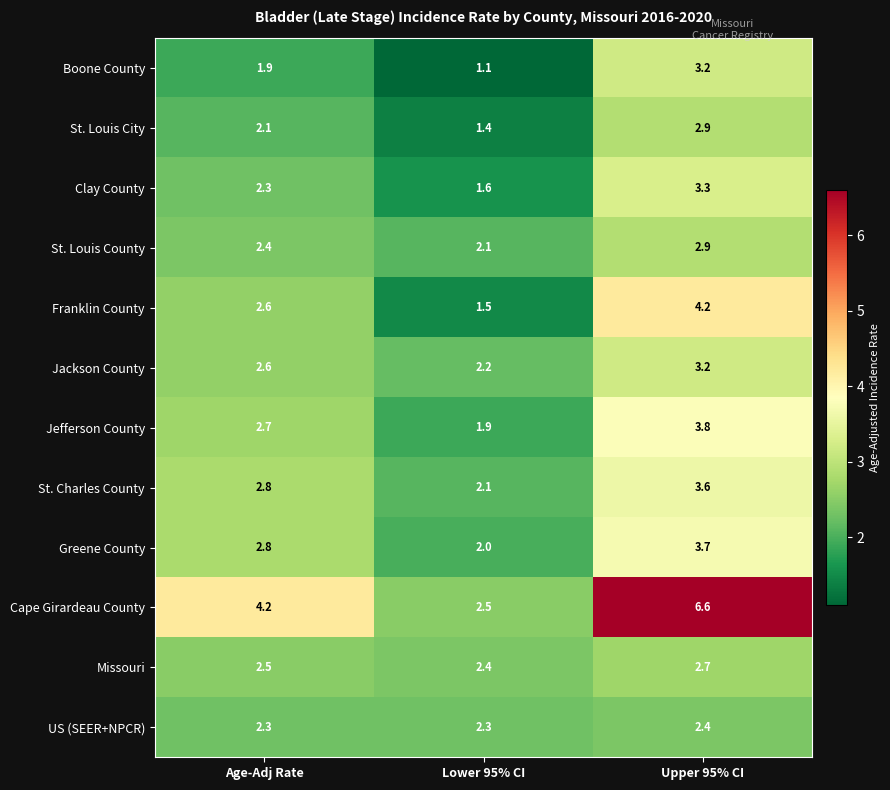

Which label corresponds to the largest value in the chart?

Upper 95% CI